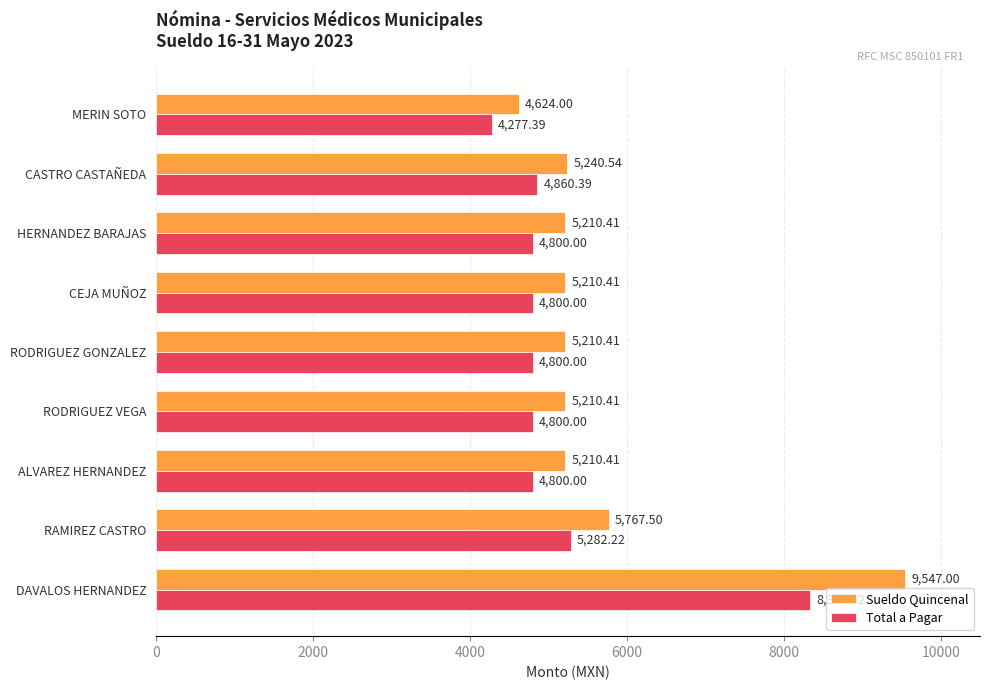

At which label is Total a Pagar closest to 6304?

RAMIREZ CASTRO